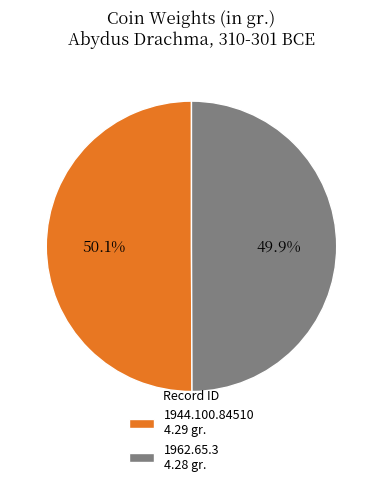

Do 1944.100.84510 and 1962.65.3 together represent more than half of the pie?

Yes